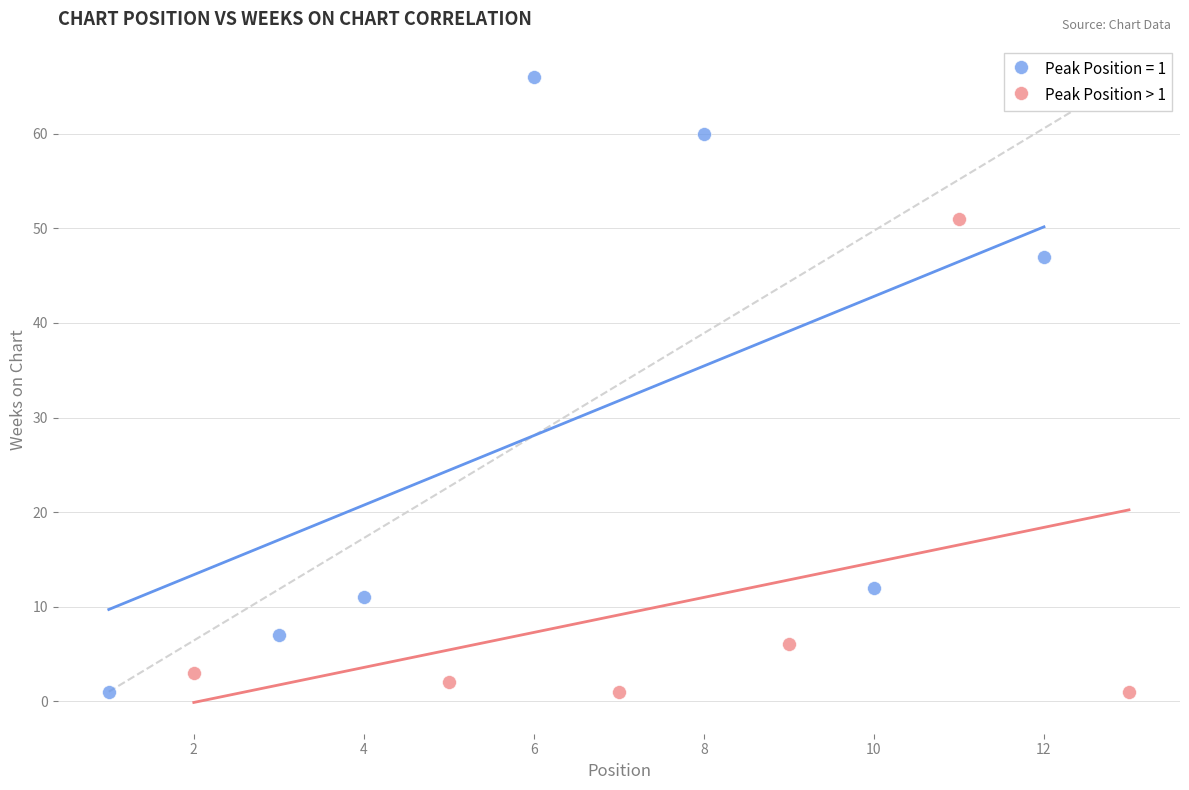

Which series has the widest spread of Y values?

Peak Position = 1